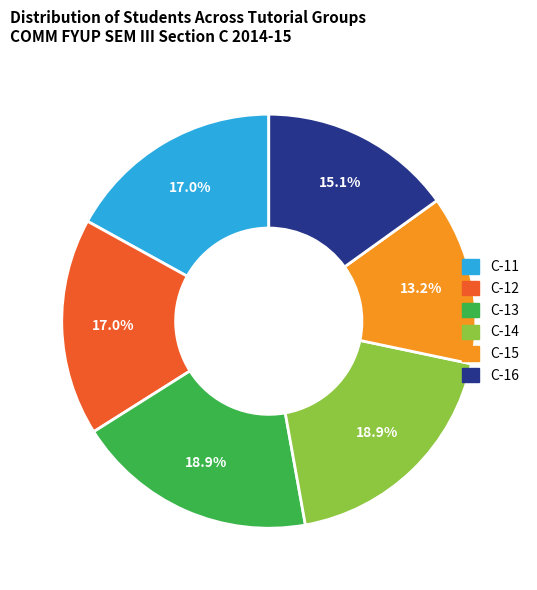

To the nearest percent, what is the difference between the C-16 and C-15 slice percentages?

2%